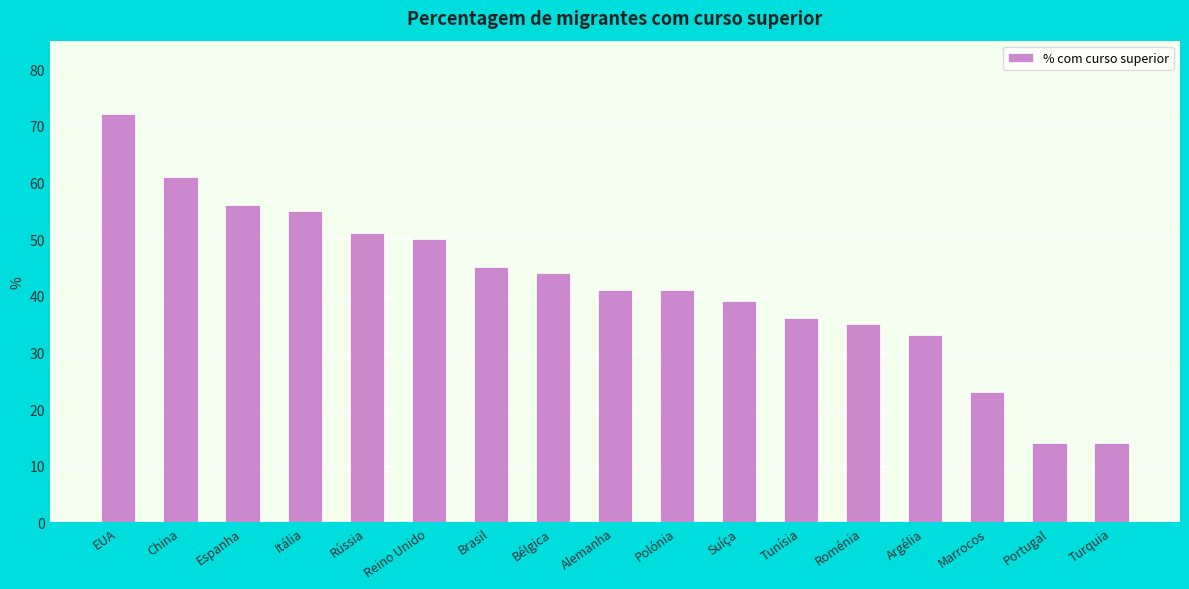

What is the maximum value shown in the chart?

72